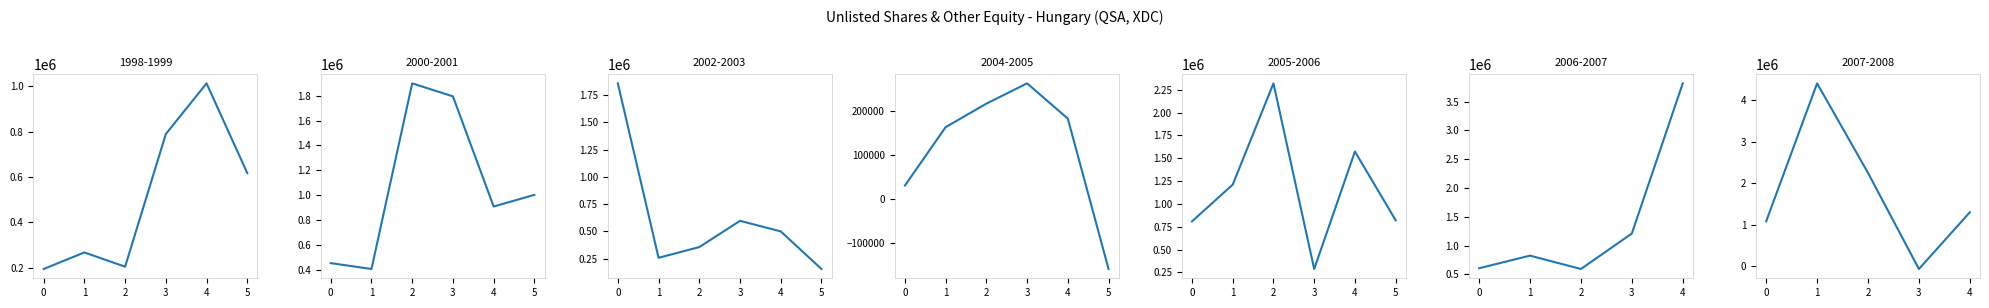

List the labels in order of value, smallest first.

3, 0, 4, 2, 1